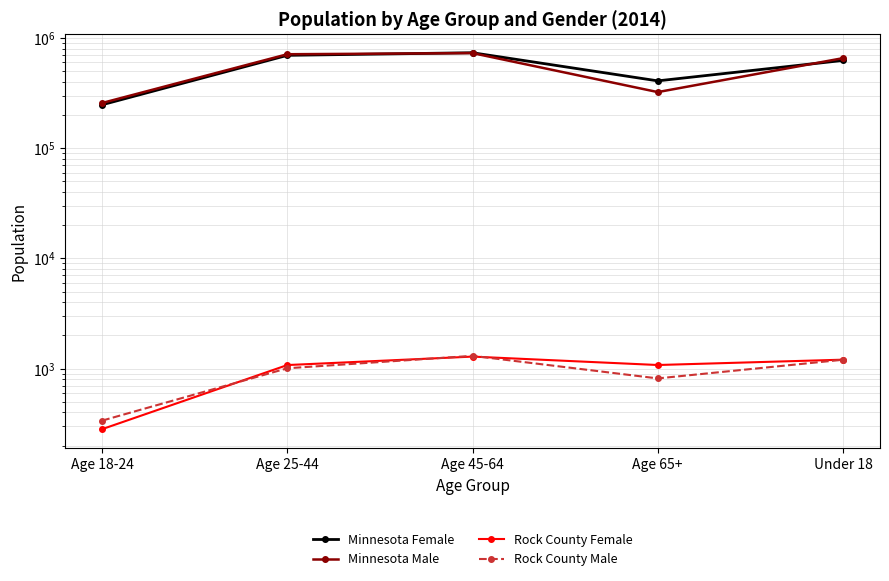

How many lines are shown in the chart?

4